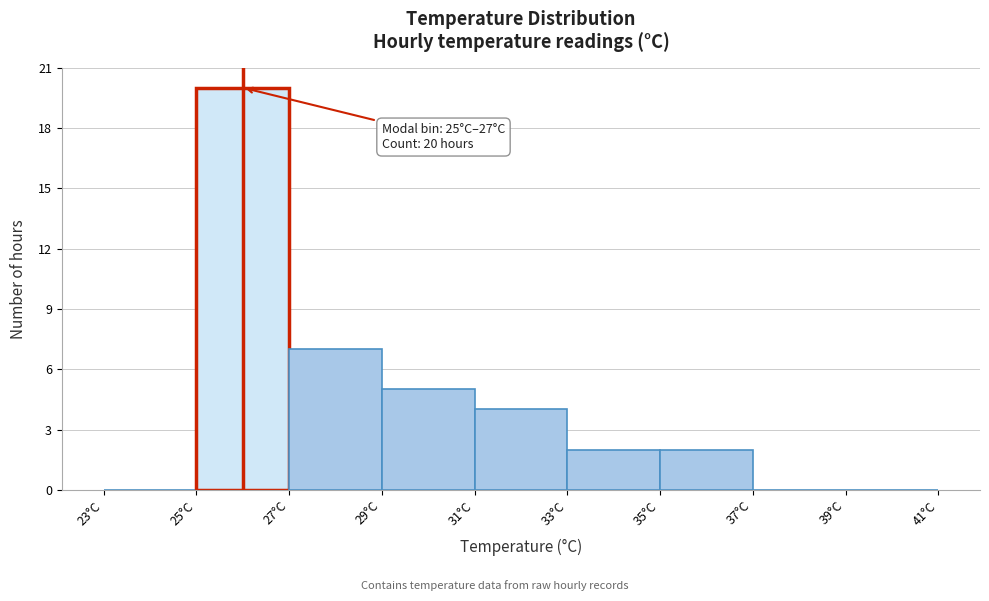

Which range on the x-axis has the tallest bar?

25 to 27